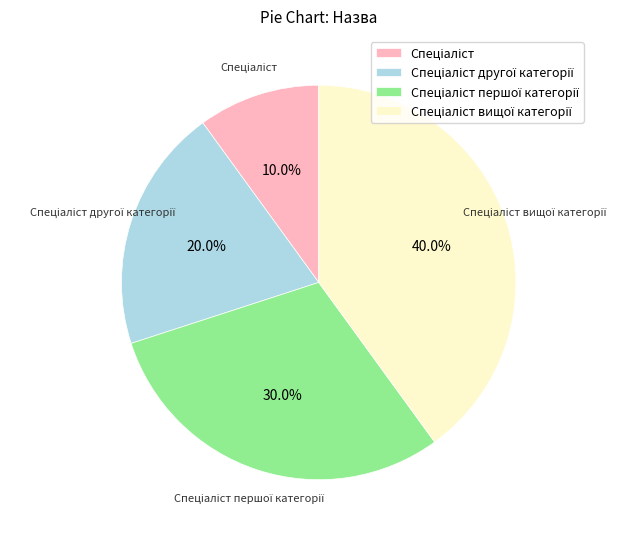

Is there any slice that represents more than half of the pie?

No